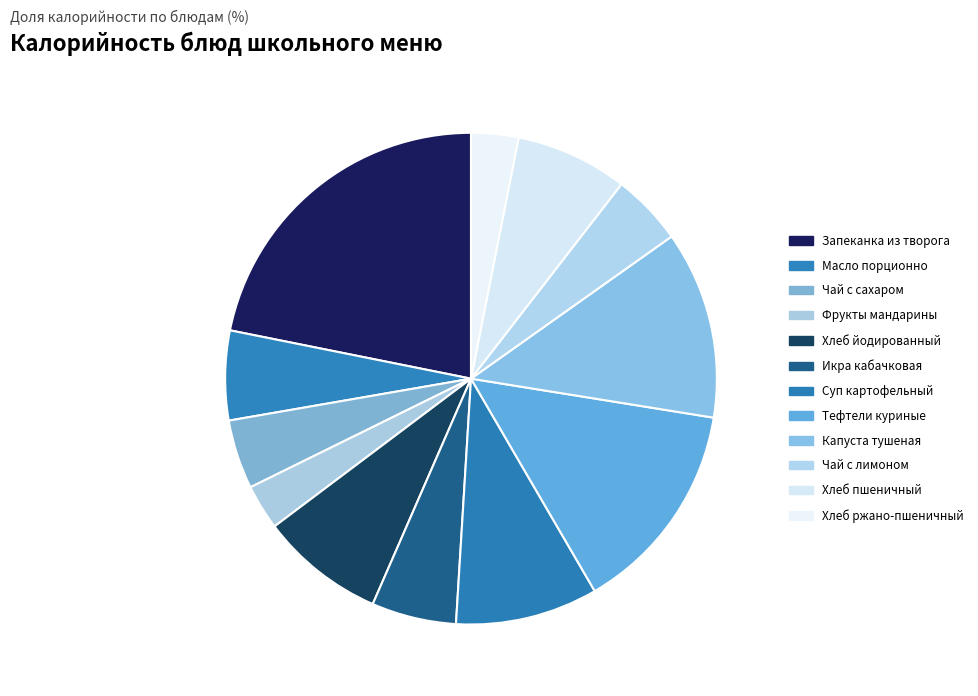

How many slices are in this pie chart?

12